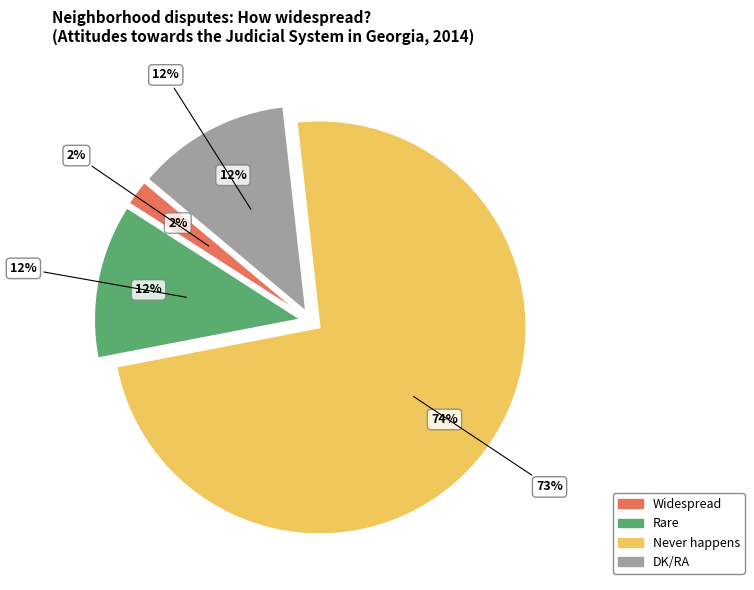

Which has a higher value, Widespread or Rare?

Rare